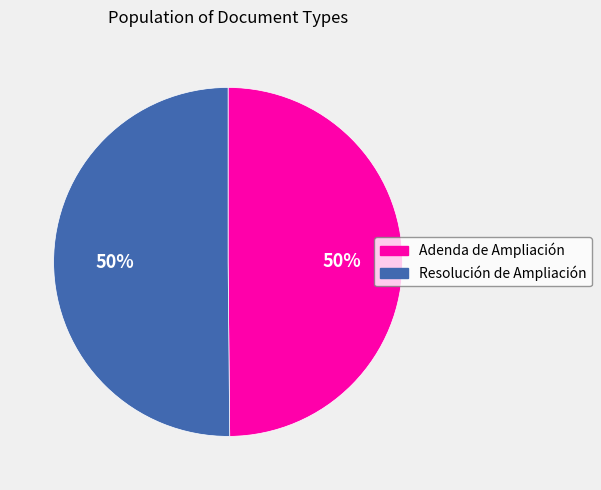

To the nearest percent, what percentage of the pie is Resolución de Ampliación?

50%